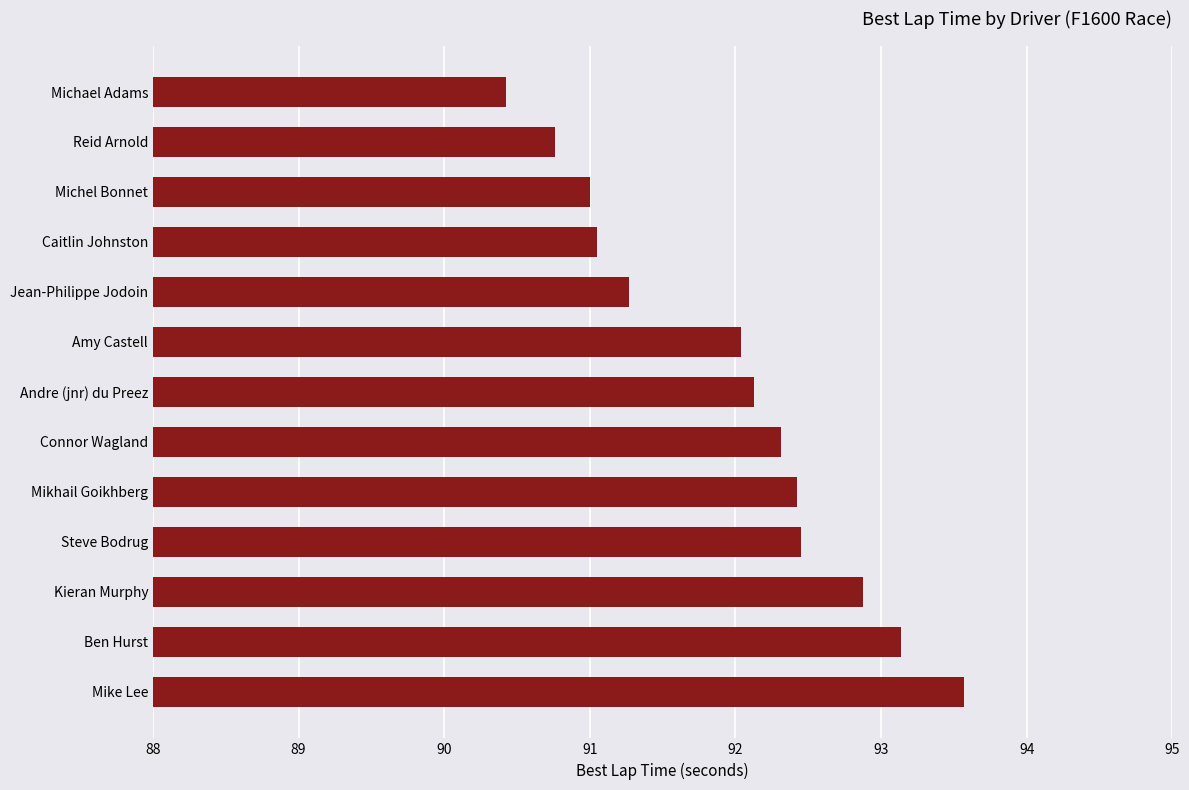

What is the approximate value at Michel Bonnet?

91.0